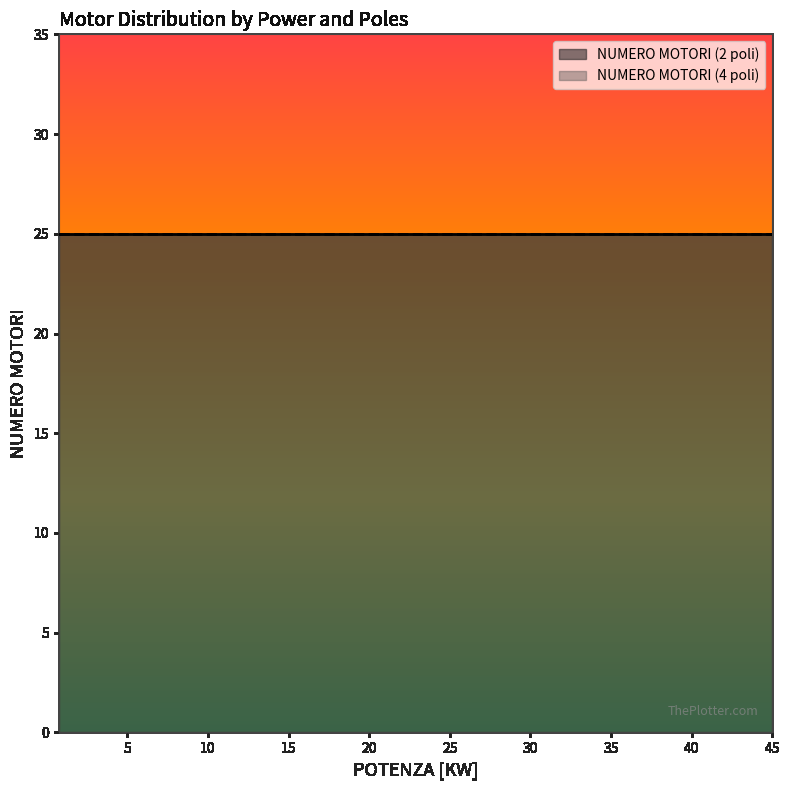

What is the total value across all series at 2.2?

24.4